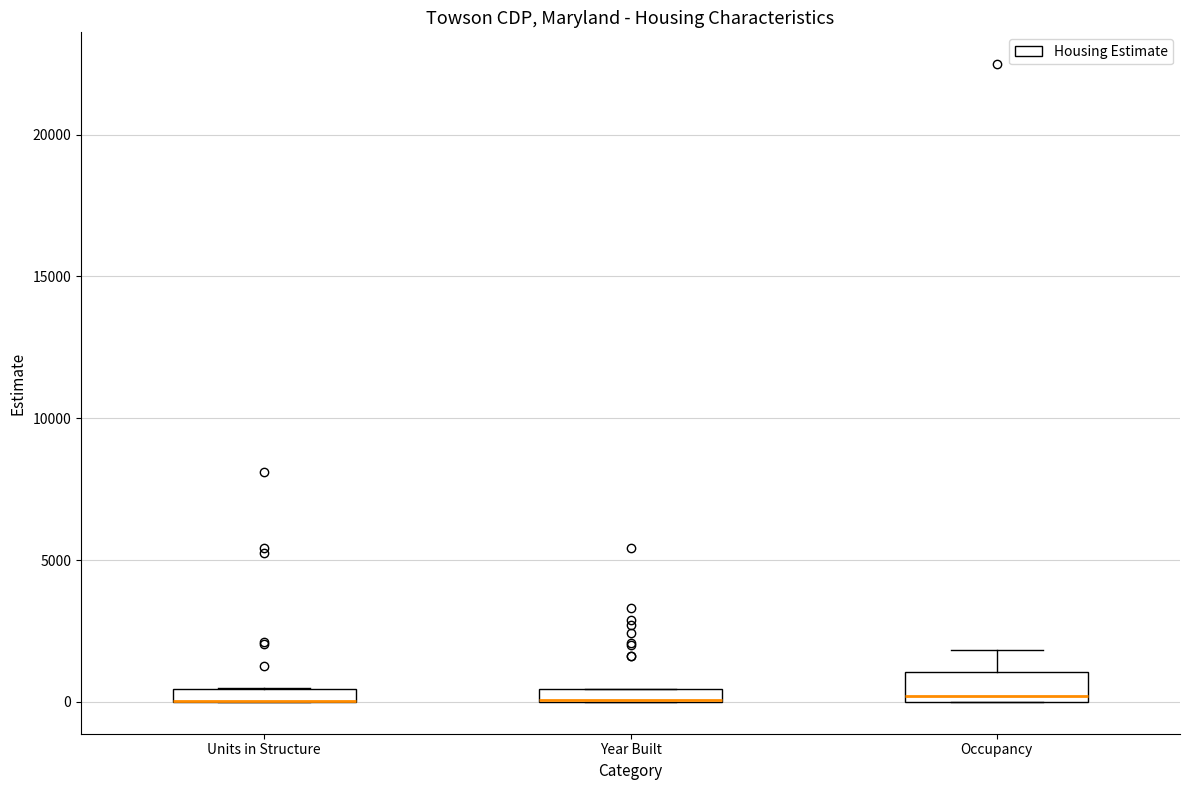

Which box is the tallest, from its lower edge to its upper edge?

Occupancy